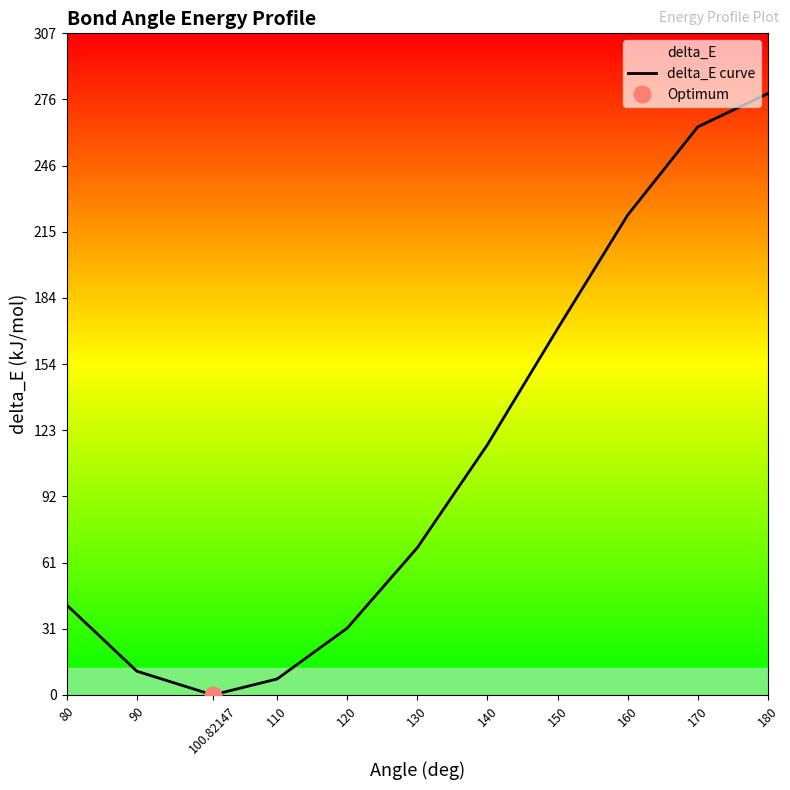

How many lines are shown in the chart?

1